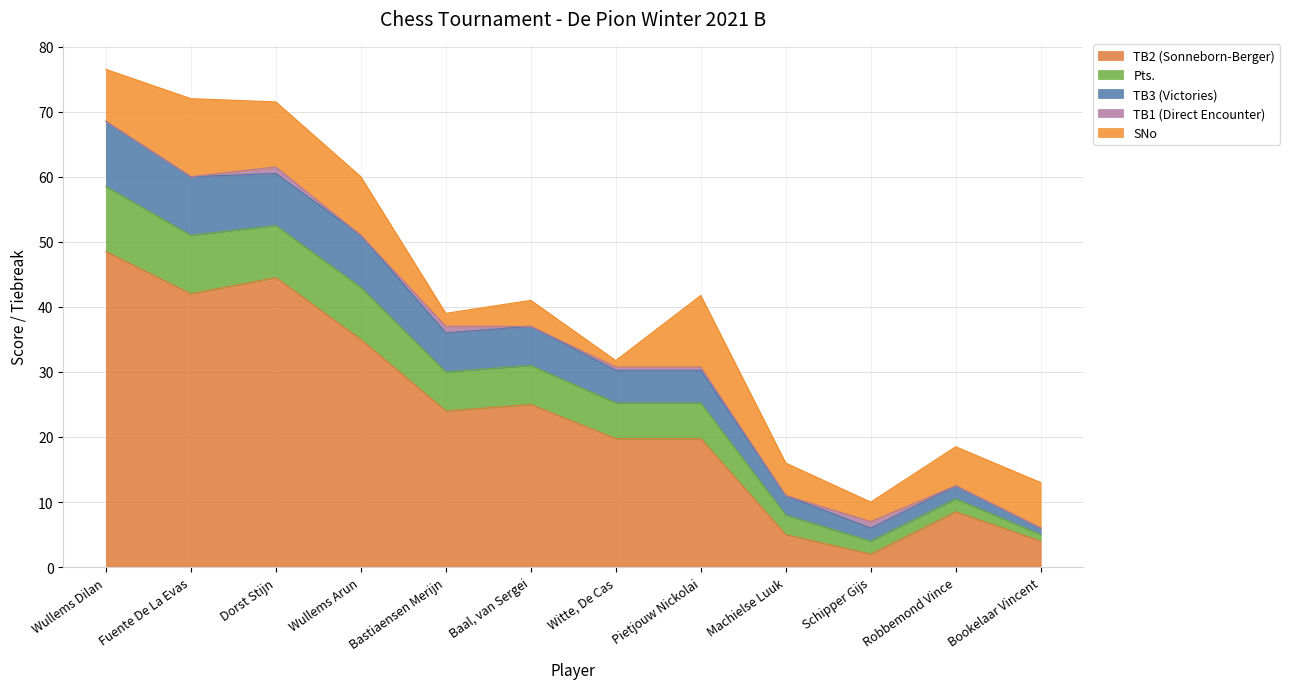

Does the chart display data point markers on the line(s)?

No